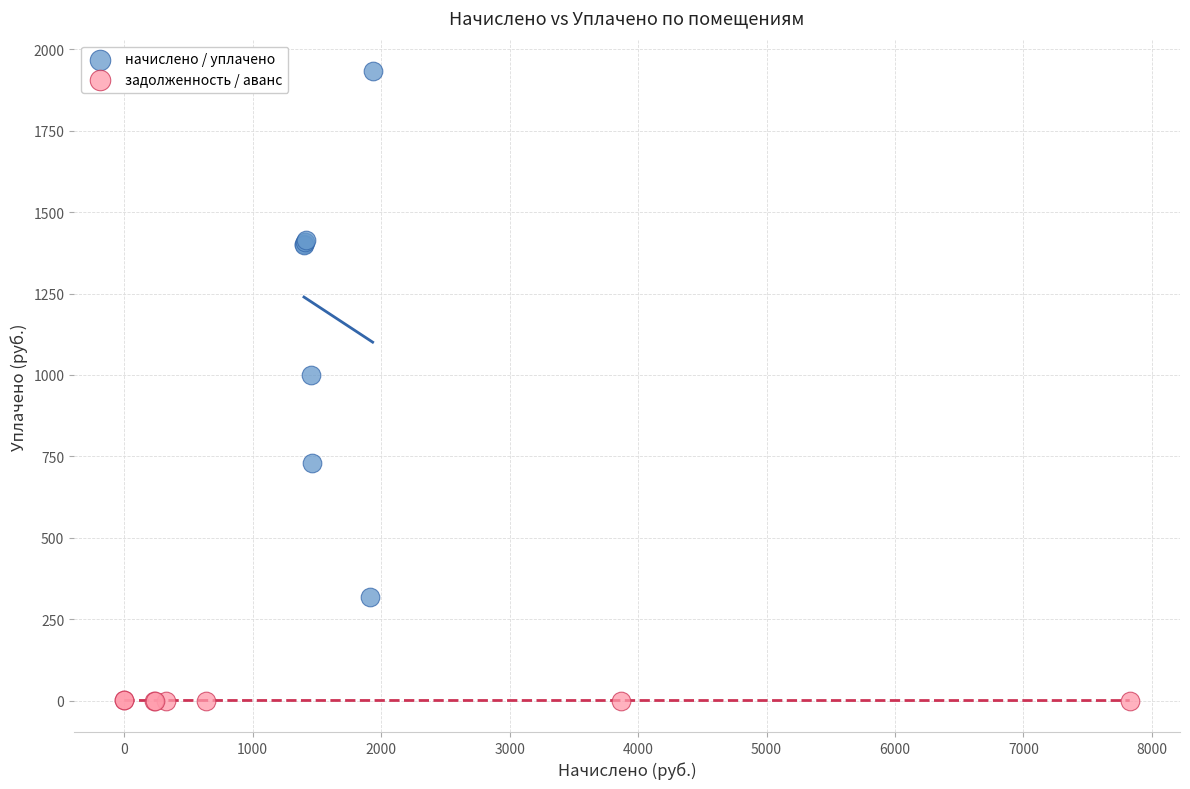

Which series reaches the maximum Y coordinate?

начислено / уплачено